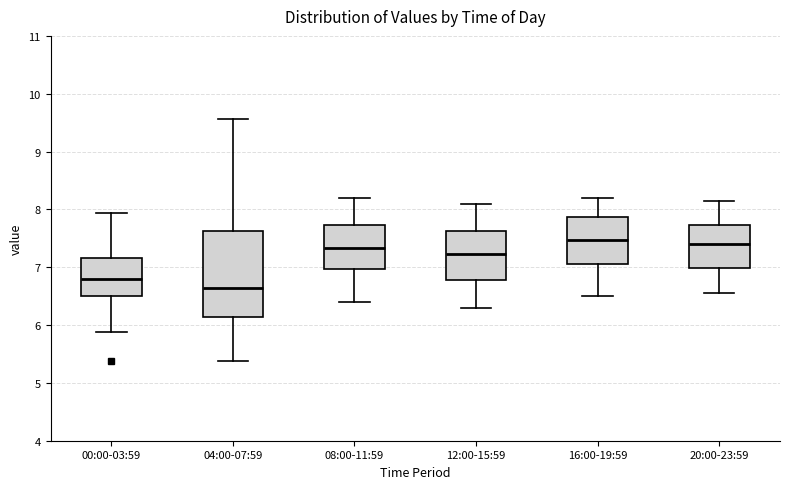

Where is the upper edge of the box for 16:00-19:59 on the y-axis? The values are not printed on the chart, so give them approximately, as read against the axis.

7.9